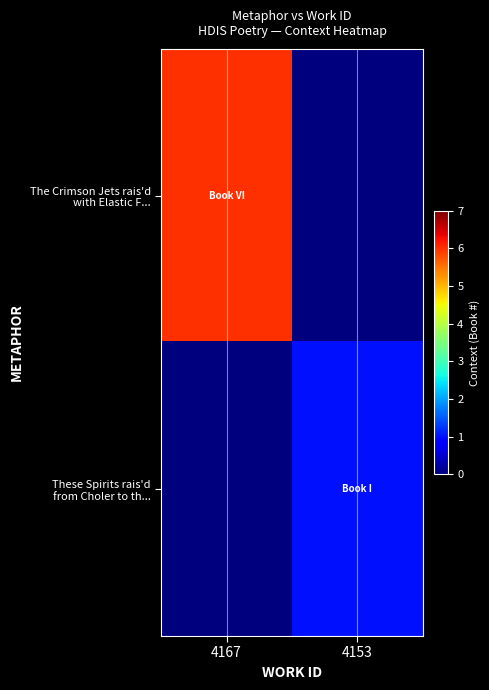

How many data points does each series have?

2